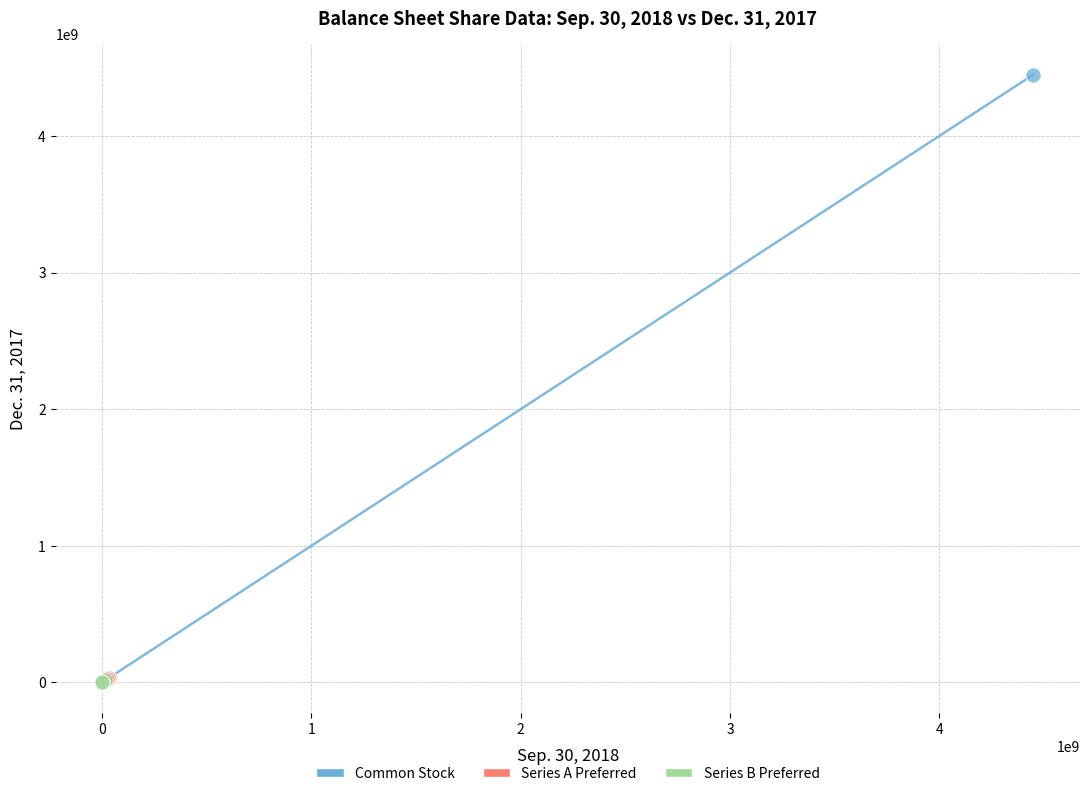

Which series has the largest Y range (max minus min)?

Common Stock